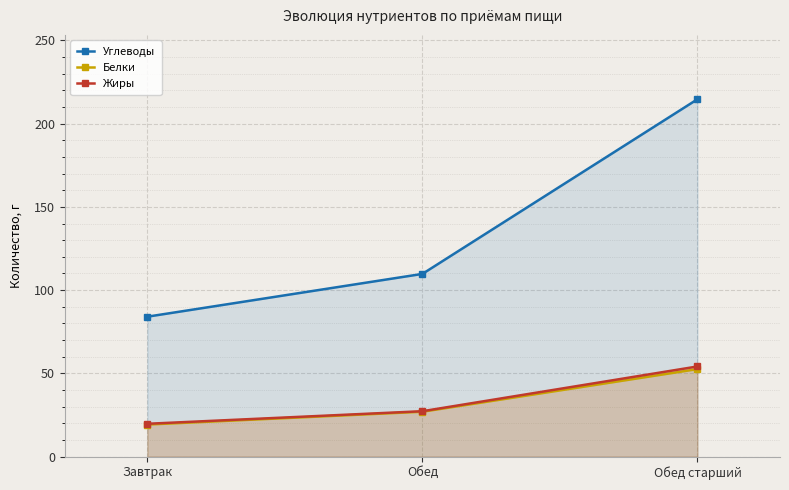

At which category is the sum across all series the highest?

Обед старший